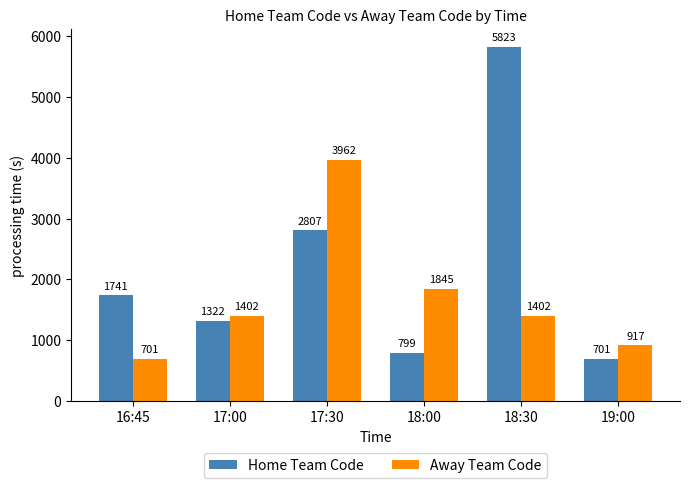

Is it true that Away Team Code equals 3962 at 17:30?

True